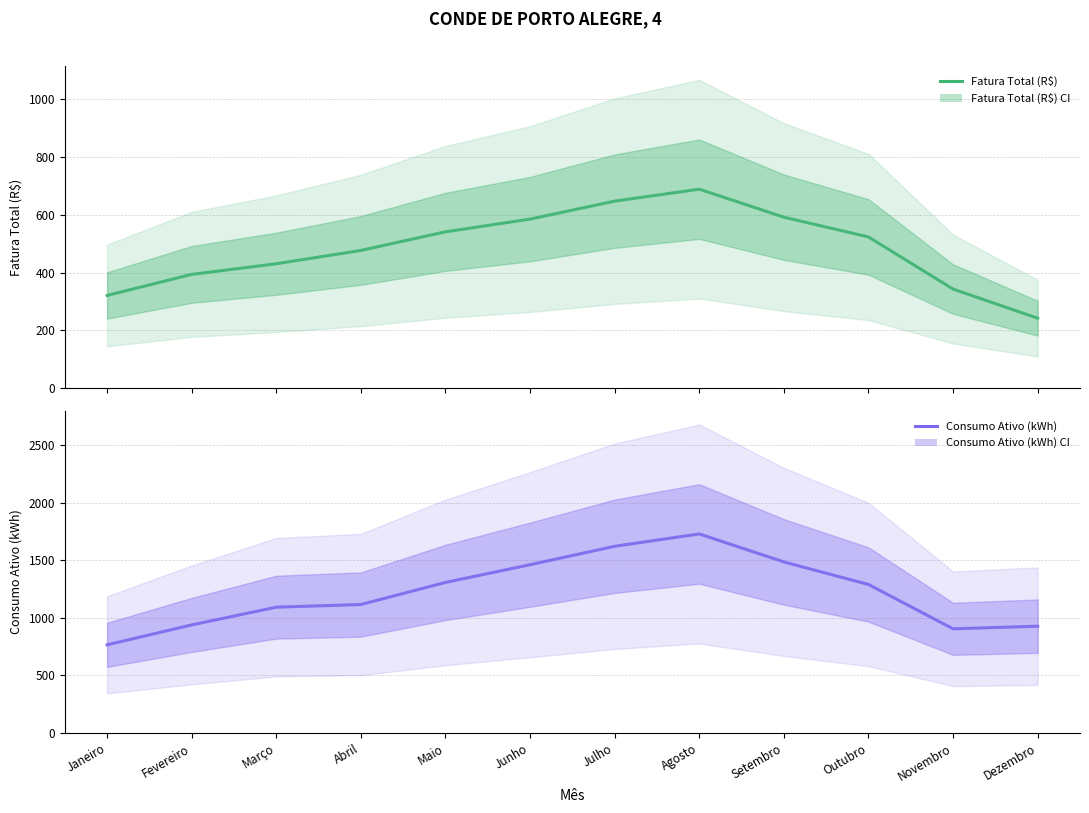

Reading left to right, list all the values displayed in this chart.

Fatura Total (R$): Janeiro=320.6	Fevereiro=393.5	Março=430.4	Abril=476.6	Maio=540.9	Junho=585.1	Julho=647.3	Agosto=688.6	Setembro=591.7	Outubro=523.2	Novembro=342.6	Dezembro=241.8
Consumo Ativo (kWh): Janeiro=766.0	Fevereiro=939.0	Março=1093.0	Abril=1116.0	Maio=1308.0	Junho=1462.0	Julho=1622.0	Agosto=1729.0	Setembro=1486.0	Outubro=1290.0	Novembro=905.0	Dezembro=928.0